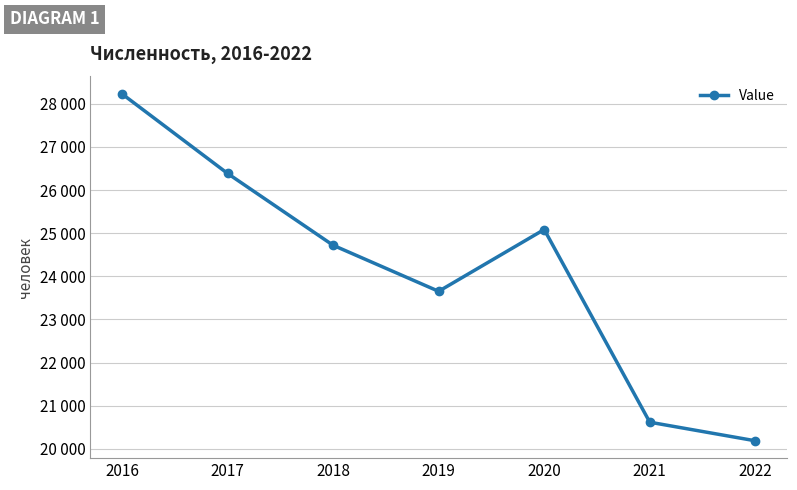

Is this an area chart (filled region under the line)?

No